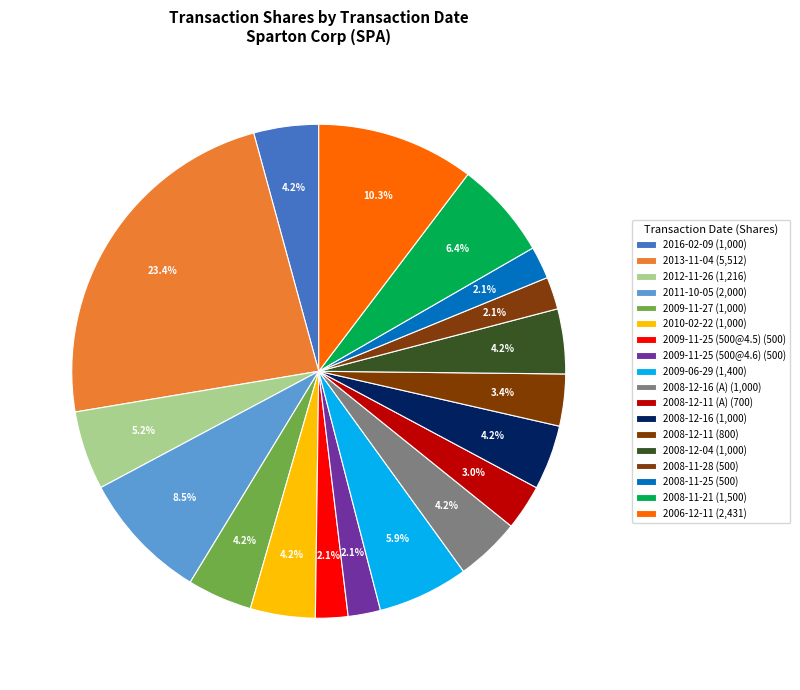

Rank the categories by value from highest to lowest.

2013-11-04, 2006-12-11, 2011-10-05, 2008-11-21, 2009-06-29, 2012-11-26, 2016-02-09, 2009-11-27, 2010-02-22, 2008-12-16 (A), 2008-12-16, 2008-12-04, 2008-12-11, 2008-12-11 (A), 2009-11-25 (500@4.5), 2009-11-25 (500@4.6), 2008-11-28, 2008-11-25